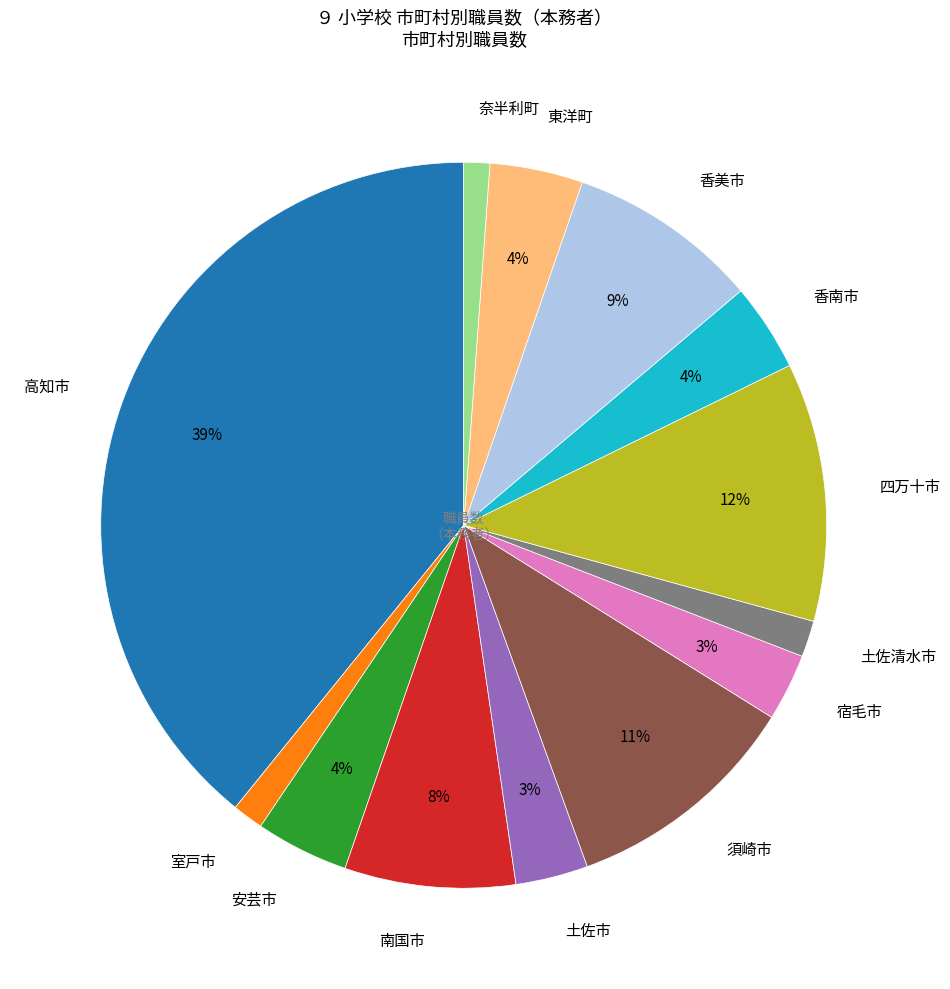

Between 四万十市 and 室戸市, which is larger?

四万十市